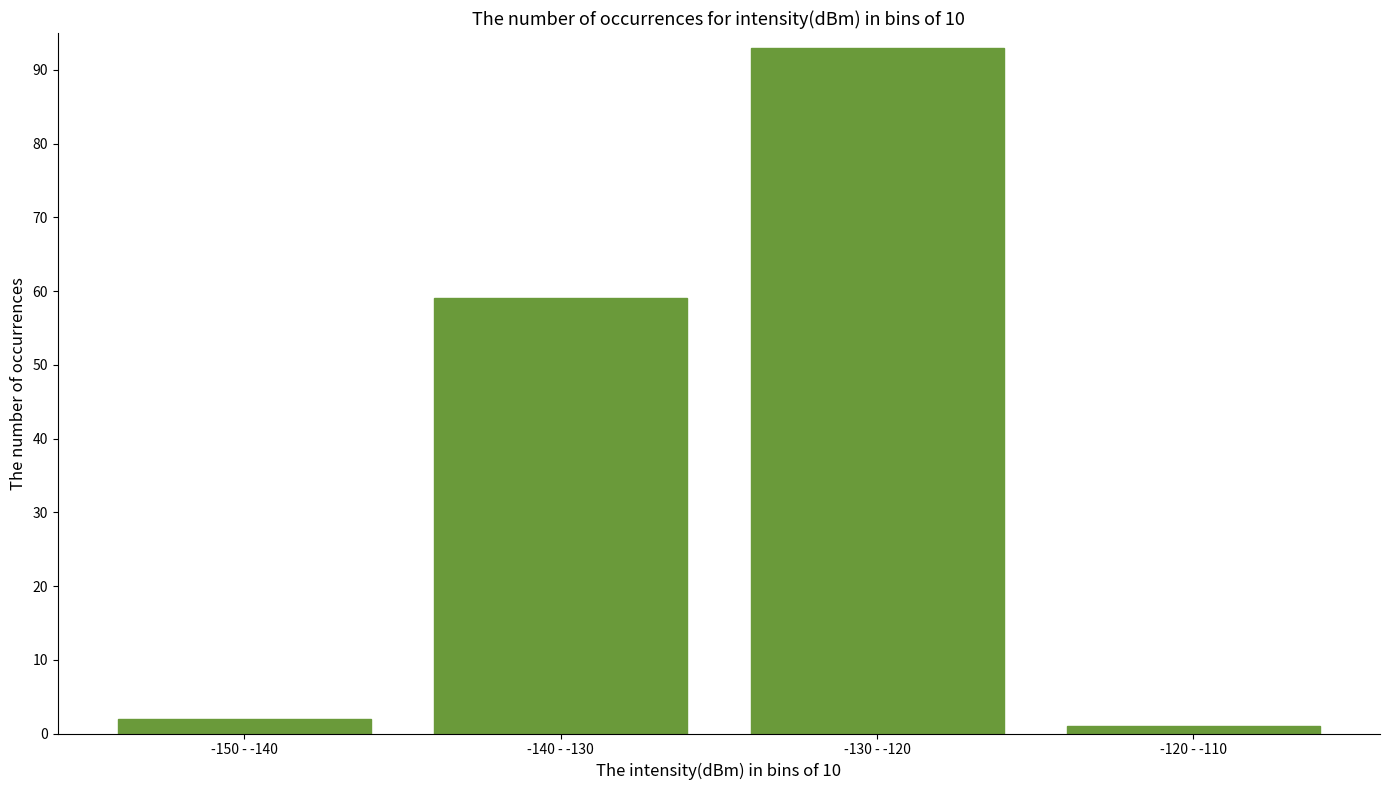

Reading left to right, transcribe all the data shown in this chart.

-150 - -140=2	-140 - -130=59	-130 - -120=93	-120 - -110=1